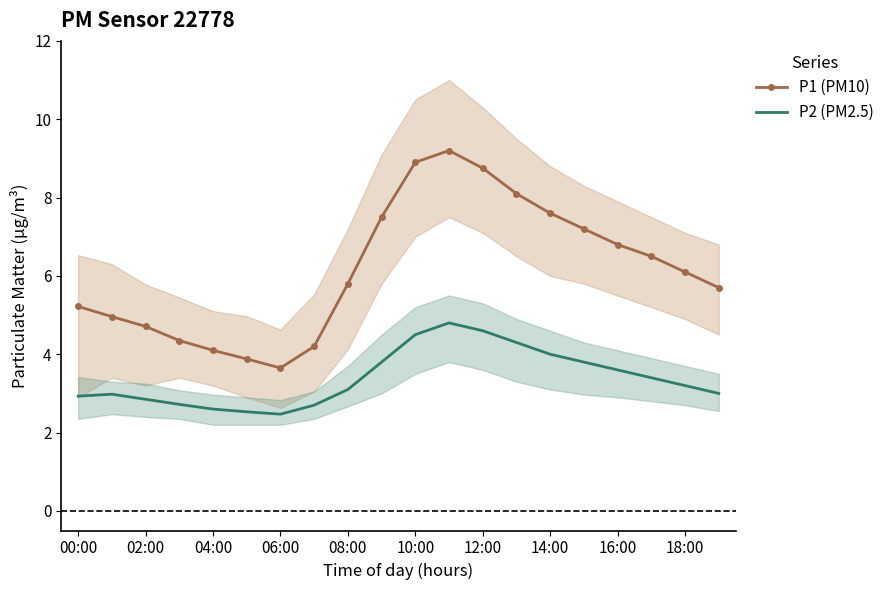

True or false: P2 (PM2.5) and P1 (PM10) intersect in this chart.

False